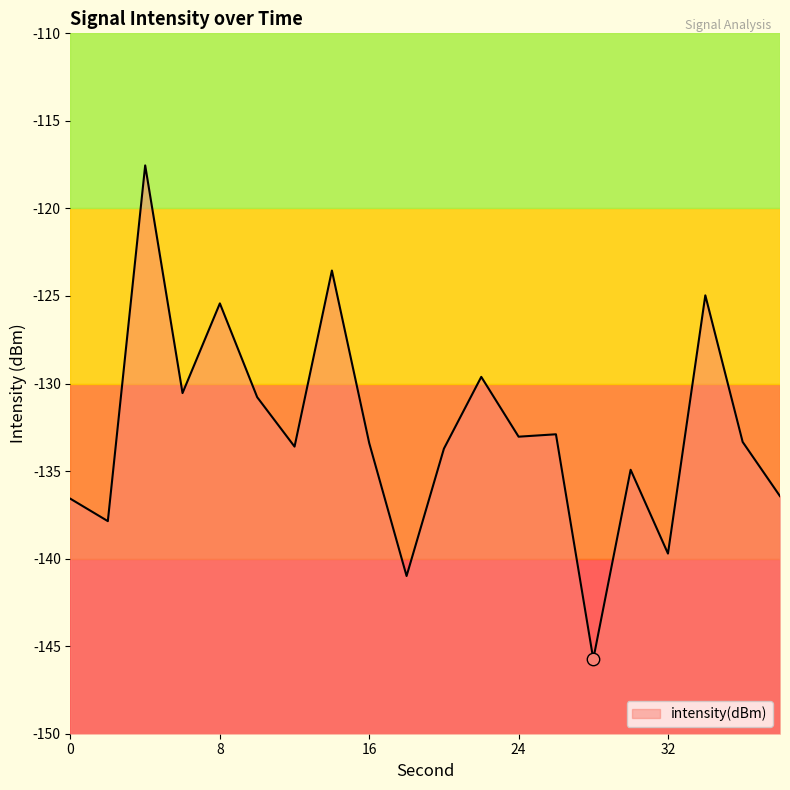

Between 12 and 34, which is larger?

34